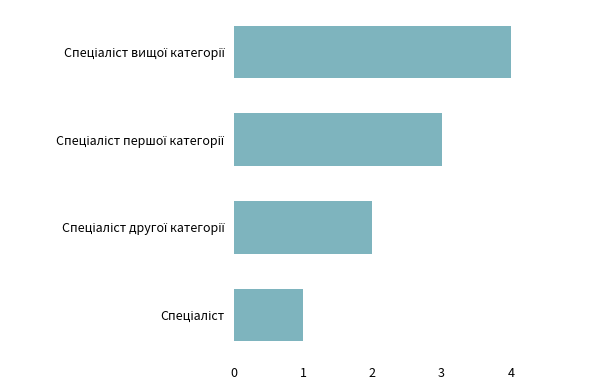

How many data points does each series have?

4